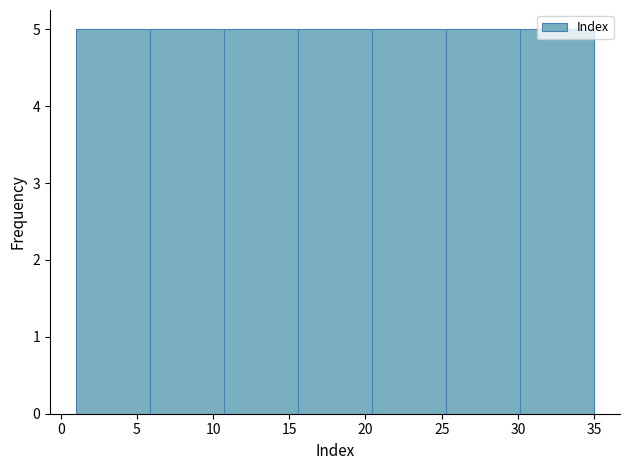

How tall is the bar that spans 1.0 to 6.0 on the x-axis? Neither the bar edges nor the heights are printed on the chart, so give them approximately, as read against the axes.

5